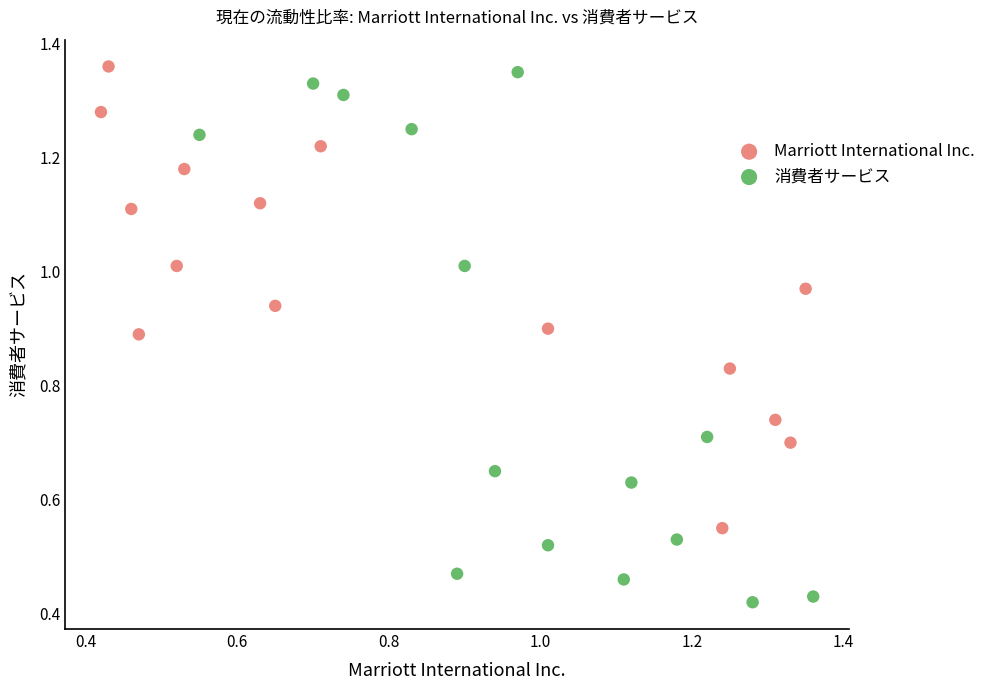

What are all the series names shown in the legend?

Marriott International Inc., 消費者サービス